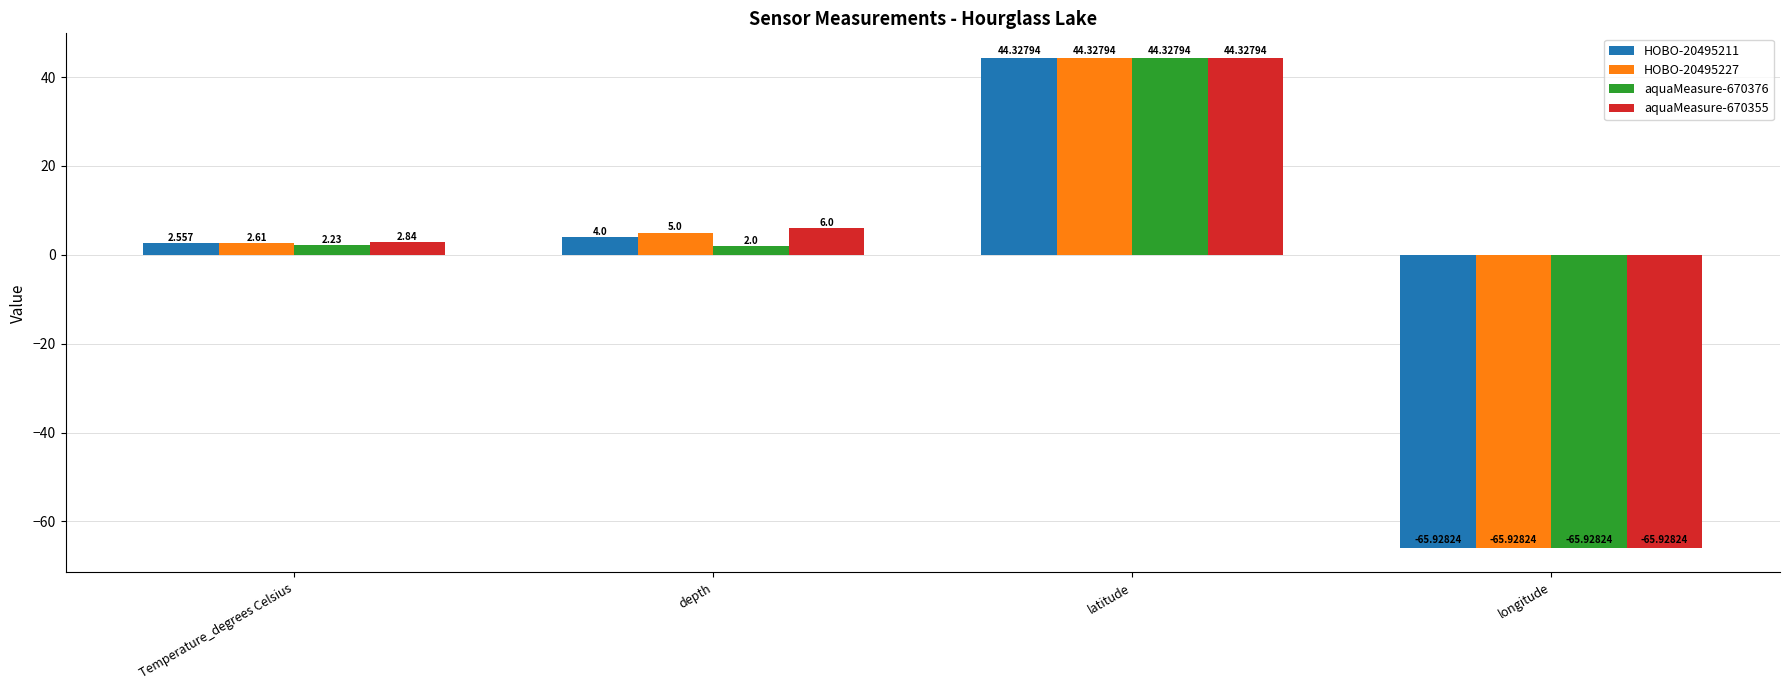

At which category is the sum across all series the highest?

latitude